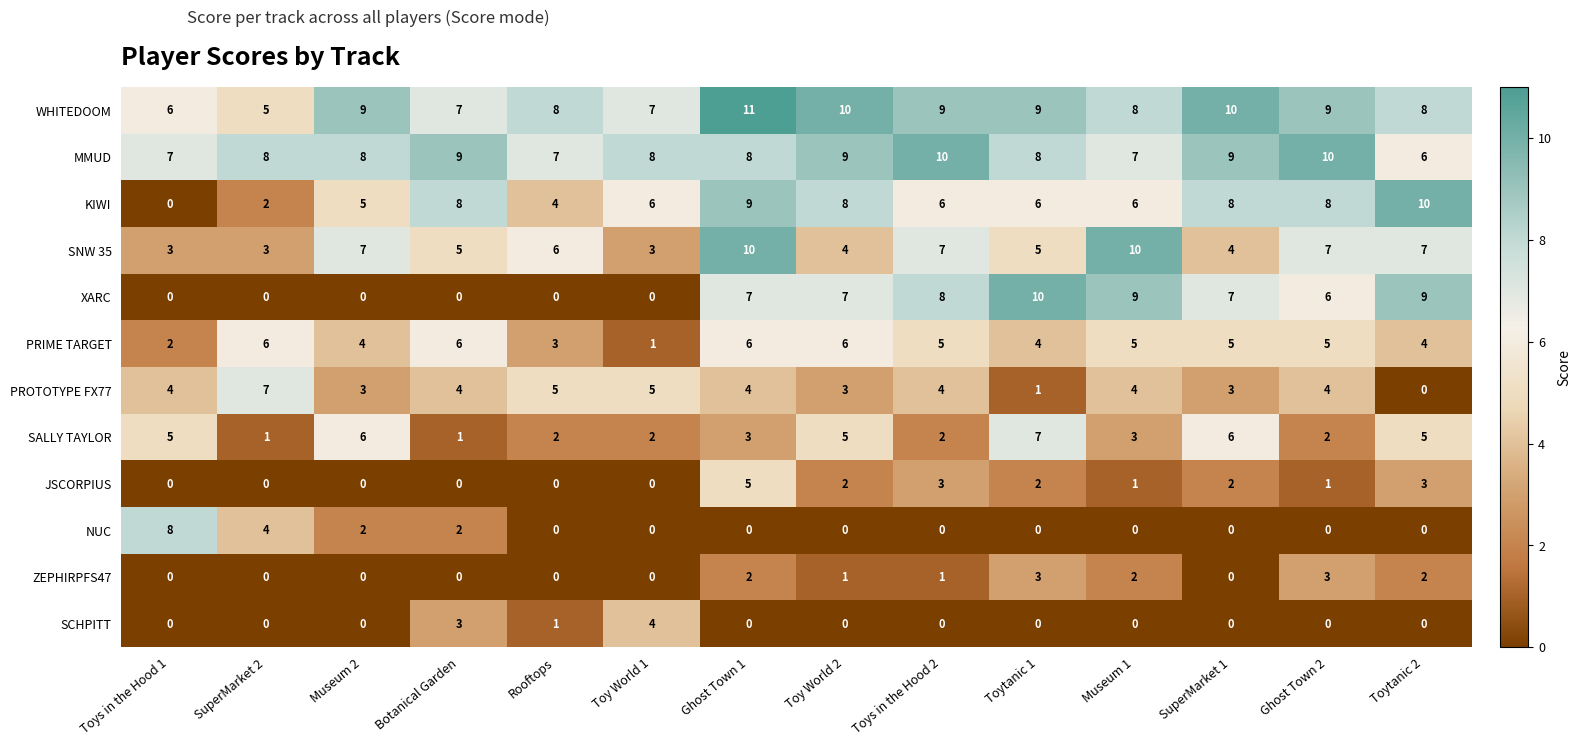

Between Ghost Town 1 and Toytanic 1, which series saw the biggest shift?

SNW 35